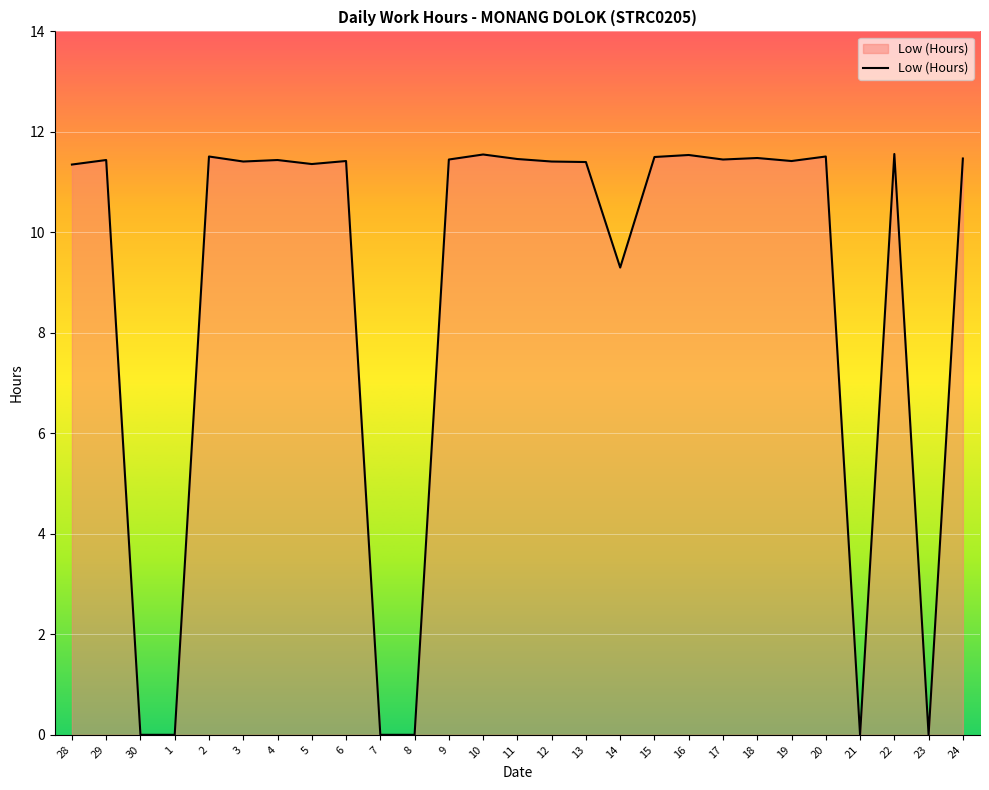

What is the greatest value displayed?

11.6